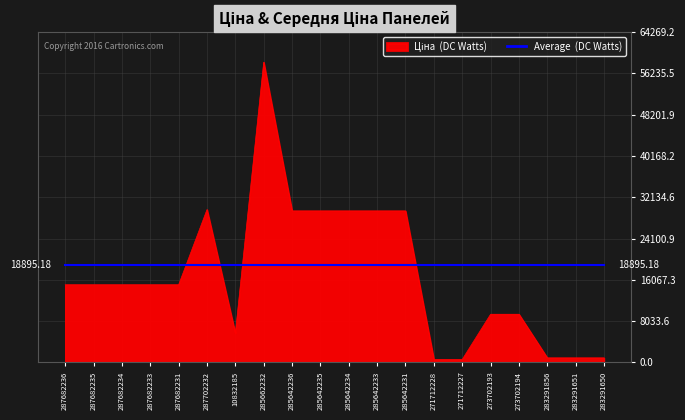

At which category is the sum across all series the highest?

285662232